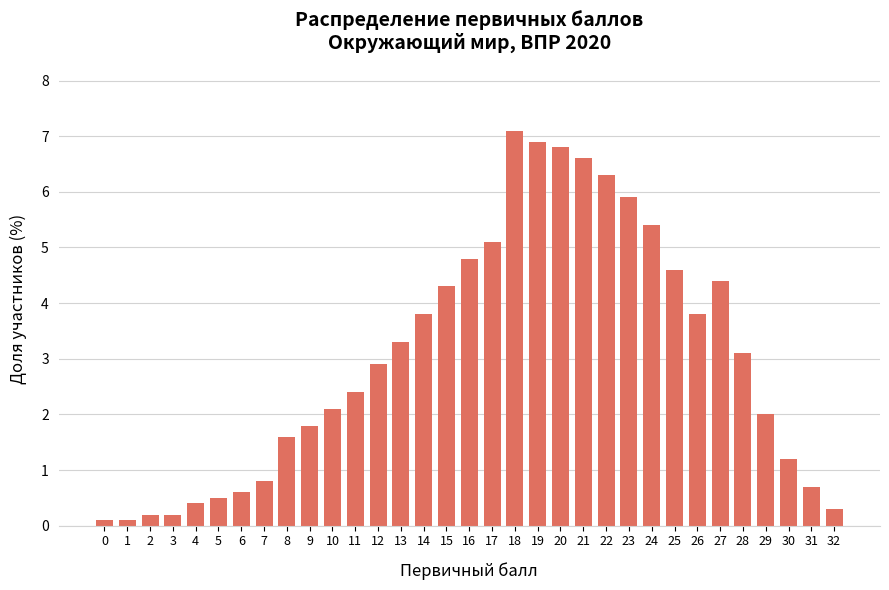

What is the value of the 20th bar from the left?

6.9